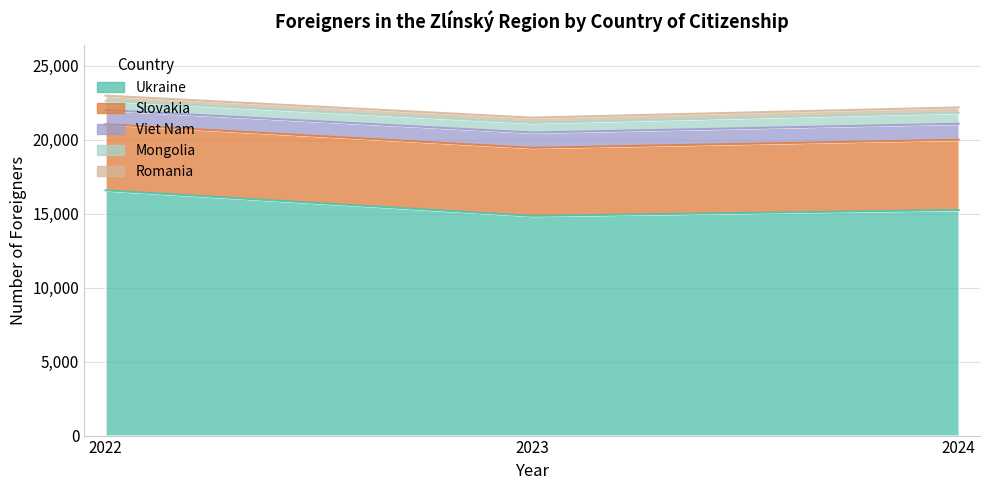

How many lines are shown in the chart?

5